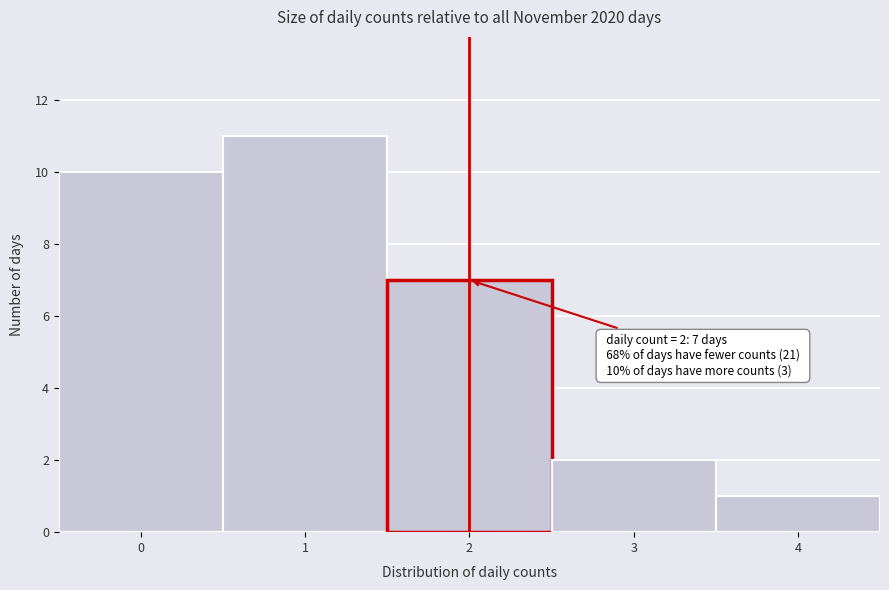

Which range on the x-axis has the tallest bar?

0.5 to 1.5